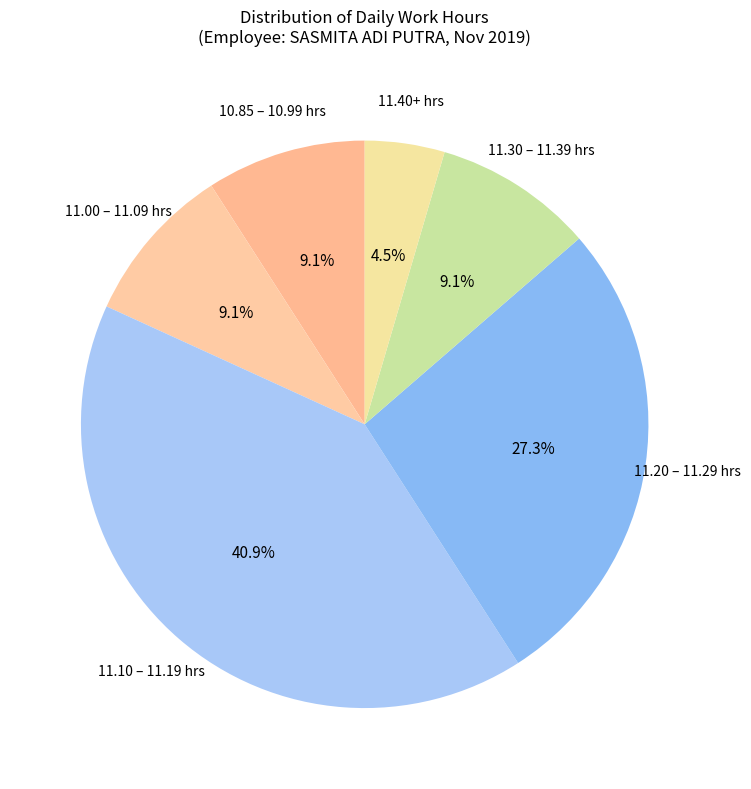

To the nearest percent, what is the average slice percentage?

17%